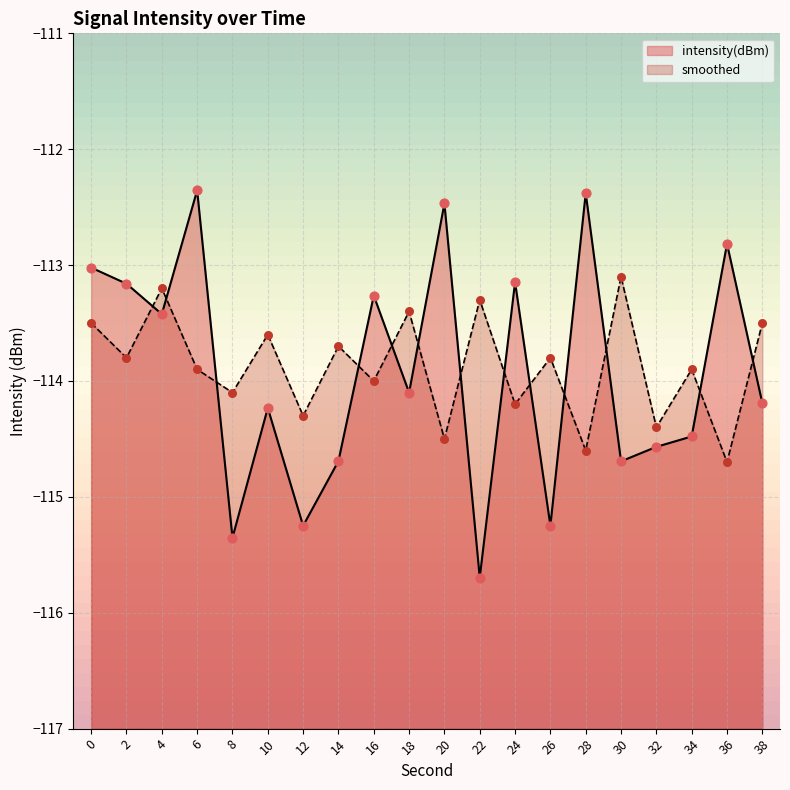

Which series has the largest total across all categories?

smoothed